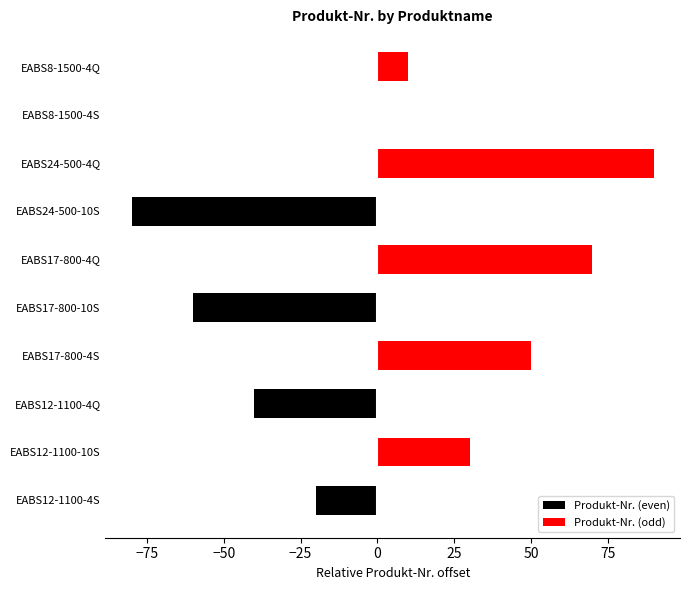

Count the number of categories in the chart.

10